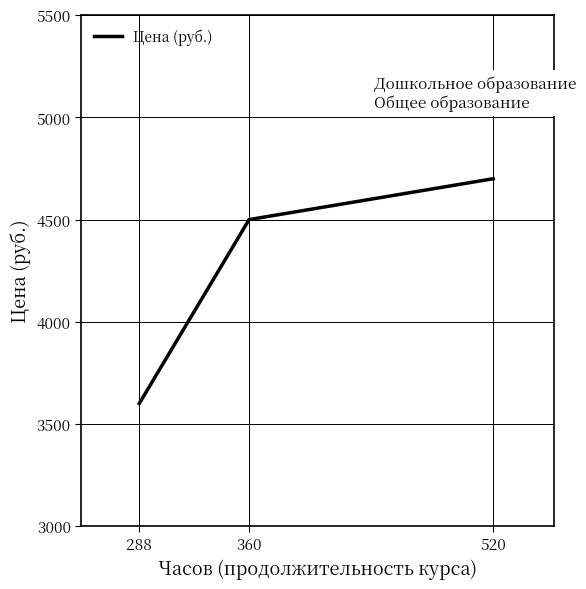

What is the sum of all values?

12800